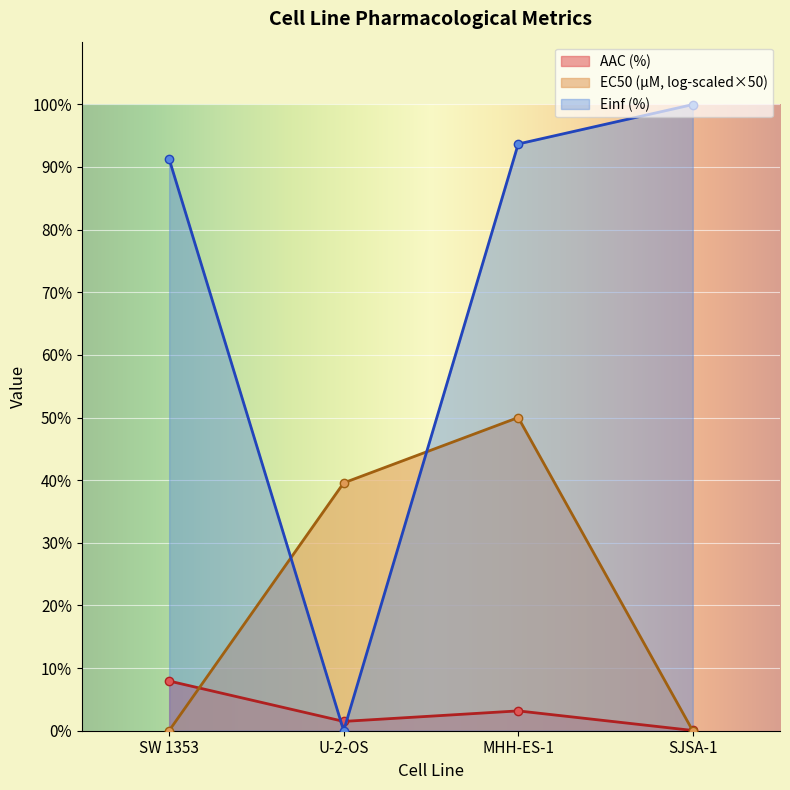

Which series ends up on top after the final intersection of AAC (%) and Einf (%)?

Einf (%)